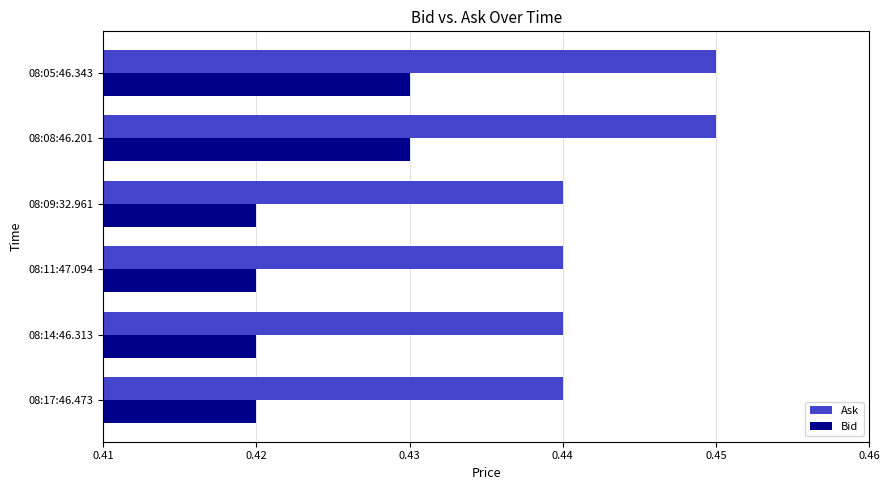

At 08:08:46.201, list the series in order from smallest to largest.

Bid, Ask